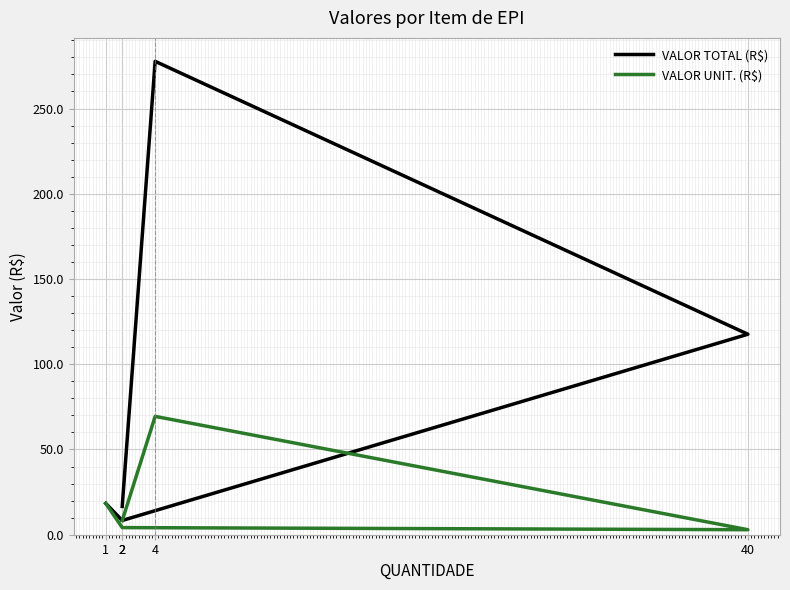

What is the value of the VALOR TOTAL (R$) point at the 2nd from the left?

8.4